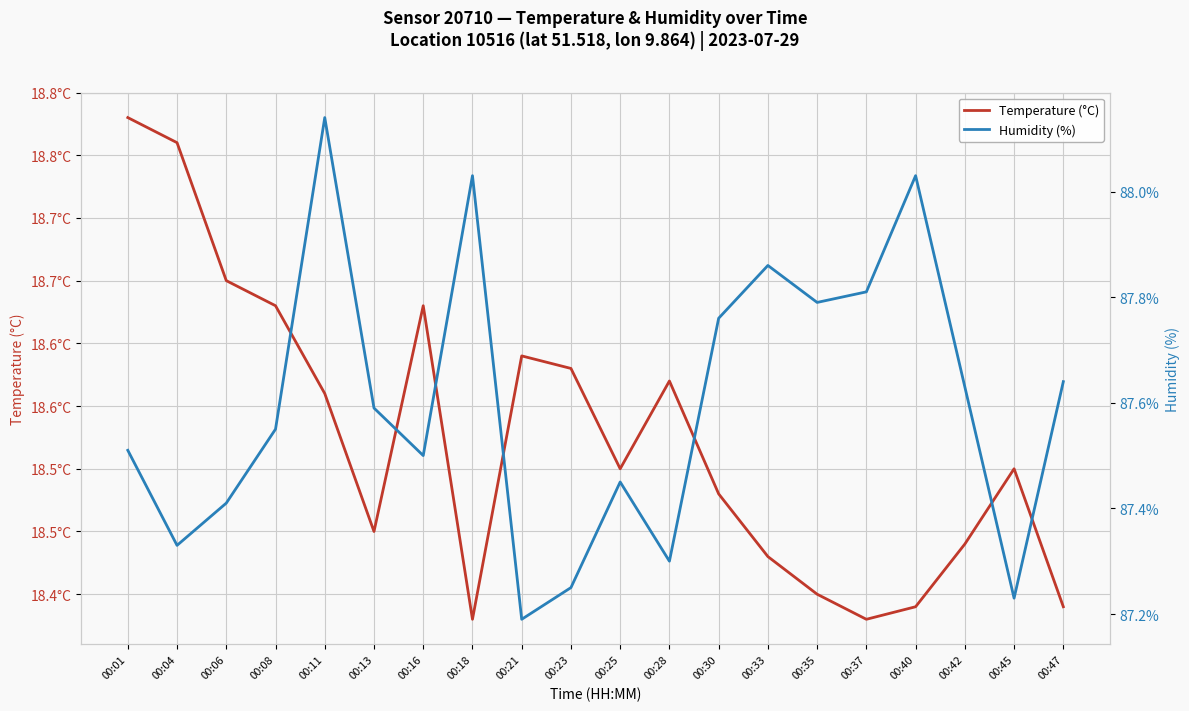

What are all the series names shown in the legend?

Temperature (°C), Humidity (%)